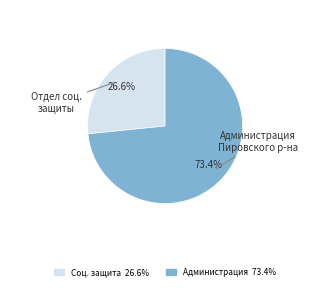

Does any single category account for the majority?

Yes